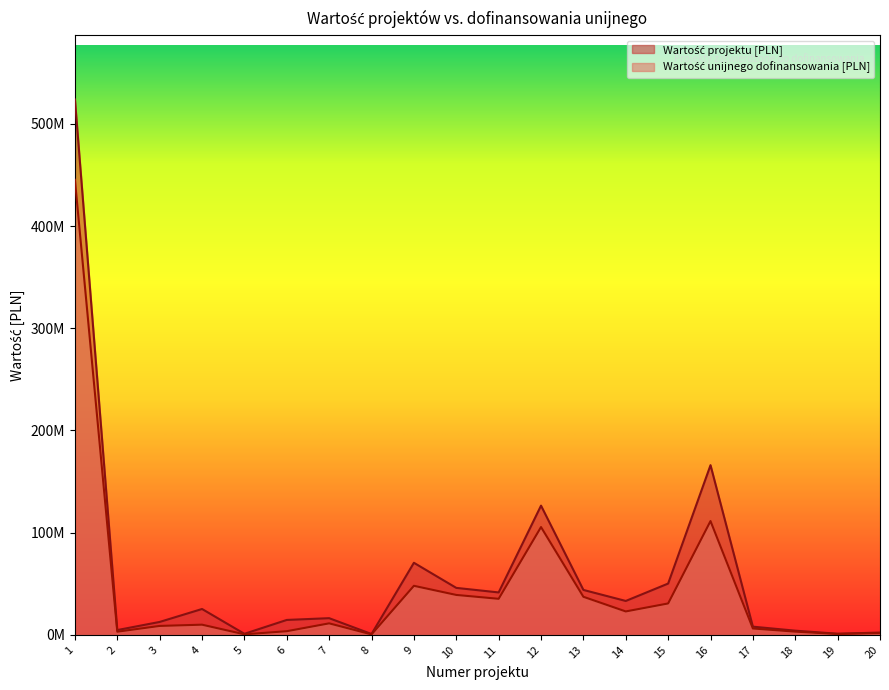

What is the maximum value shown in the chart?

523846062.5